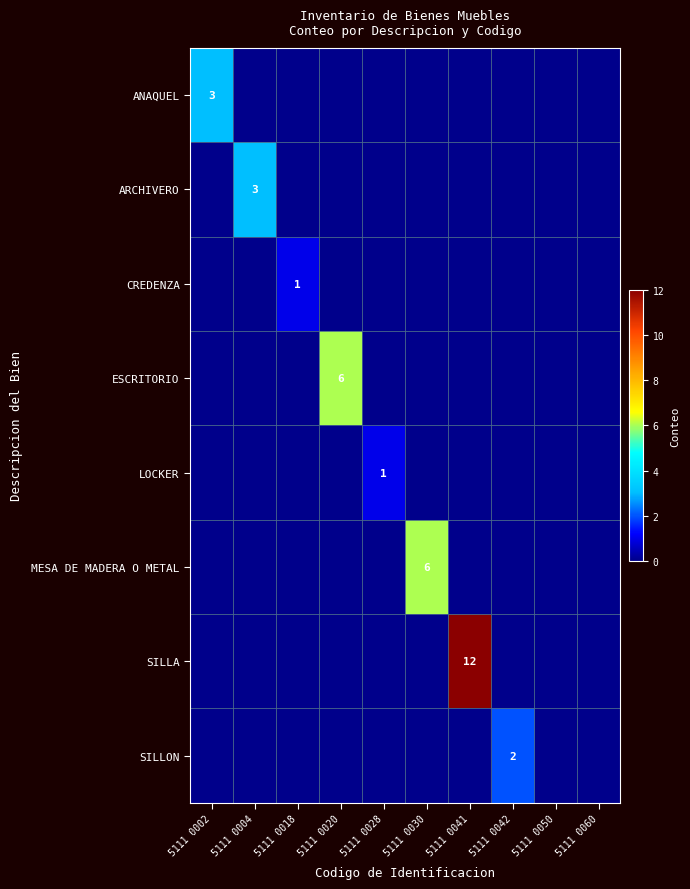

The CREDENZA series shows 1 at 5111 0018. True or false?

True